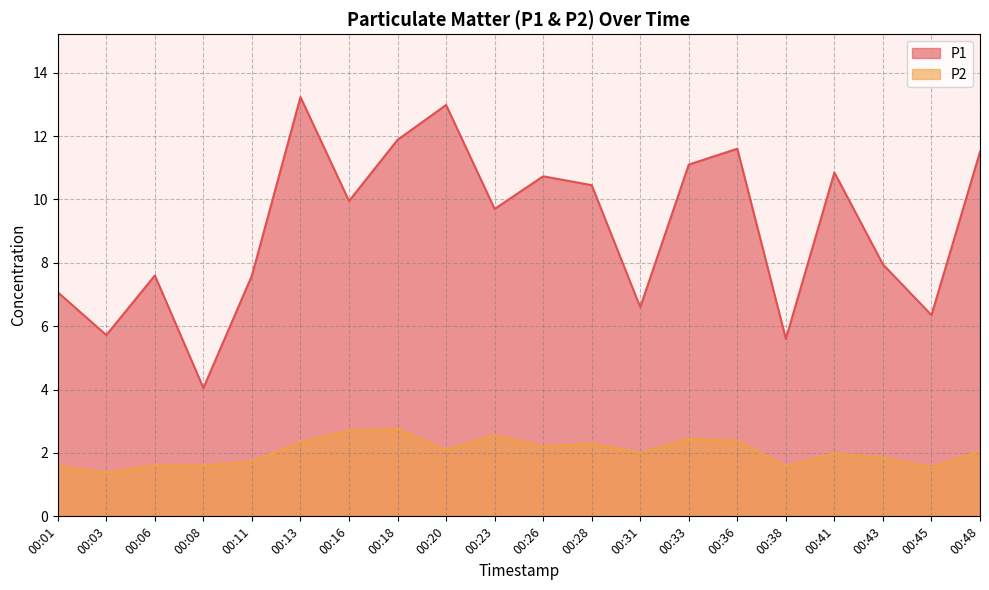

At how many categories does at least one series exceed 5?

19